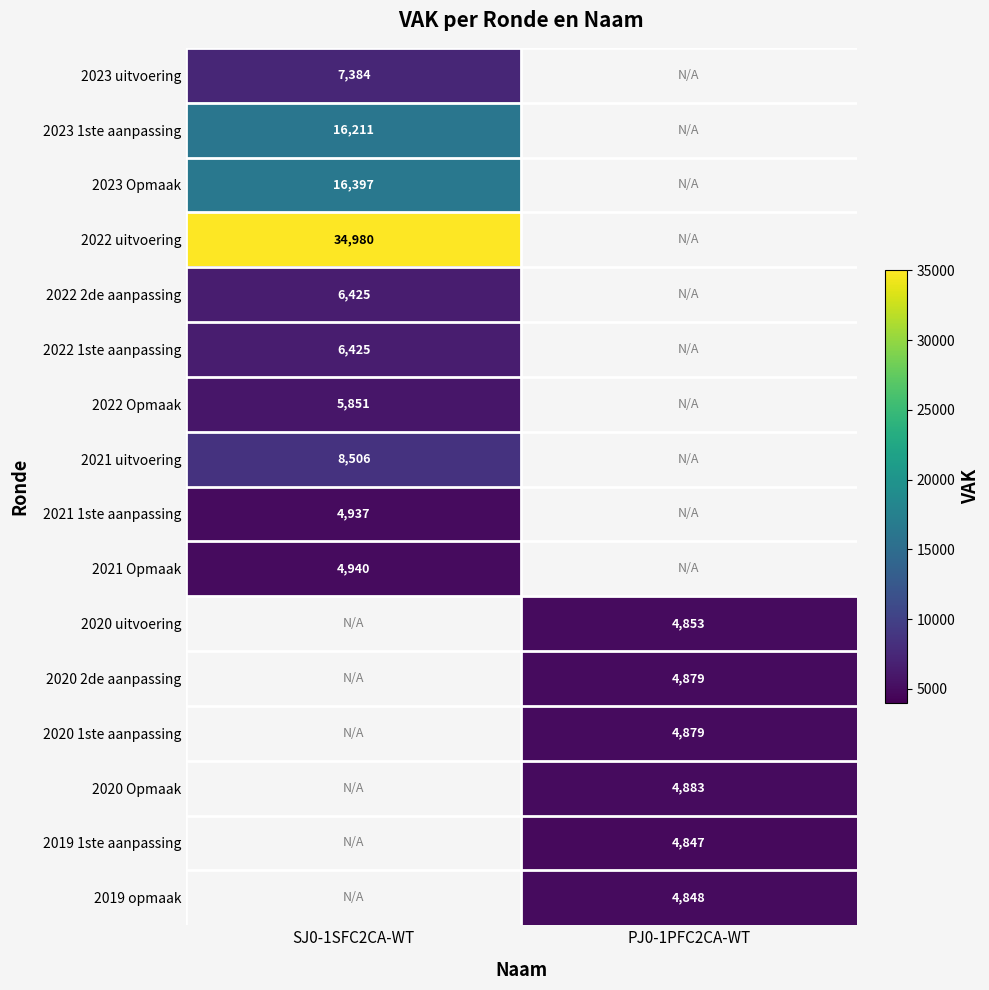

Is it true that 2022 2de aanpassing equals 6425 at SJ0-1SFC2CA-WT?

True